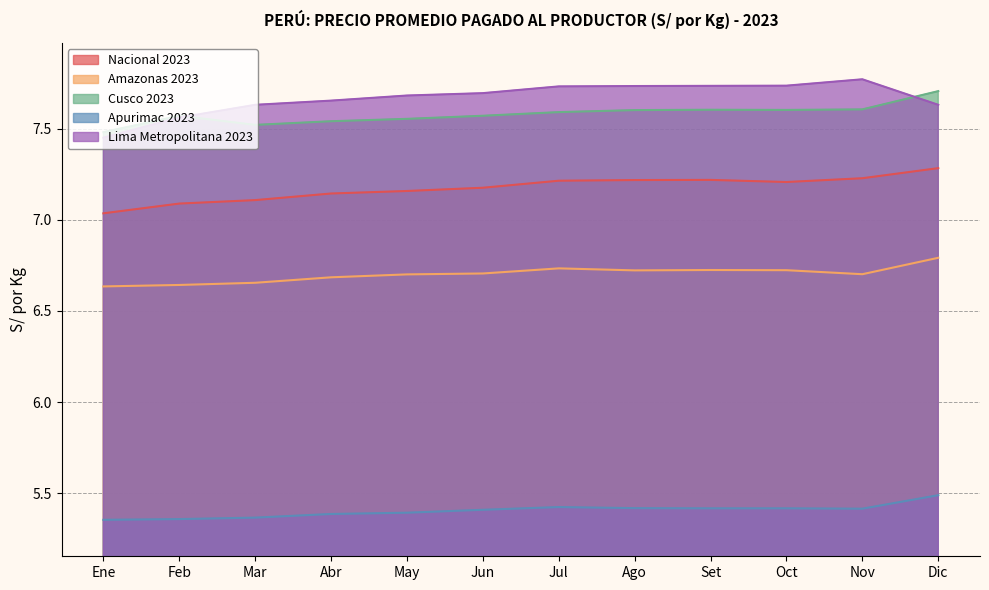

Where is the first local maximum for Apurimac 2023?

Jul